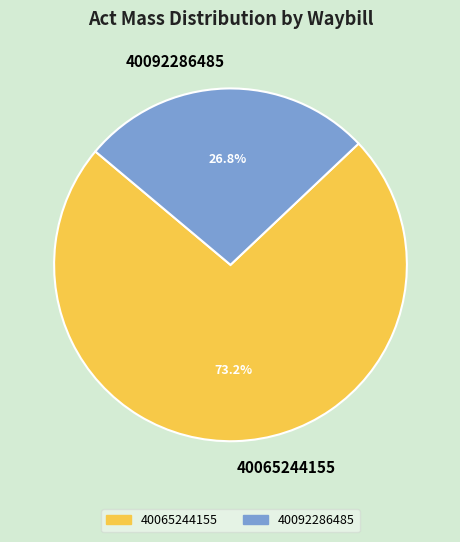

What percentage is NOT represented by 40065244155?

26.8%